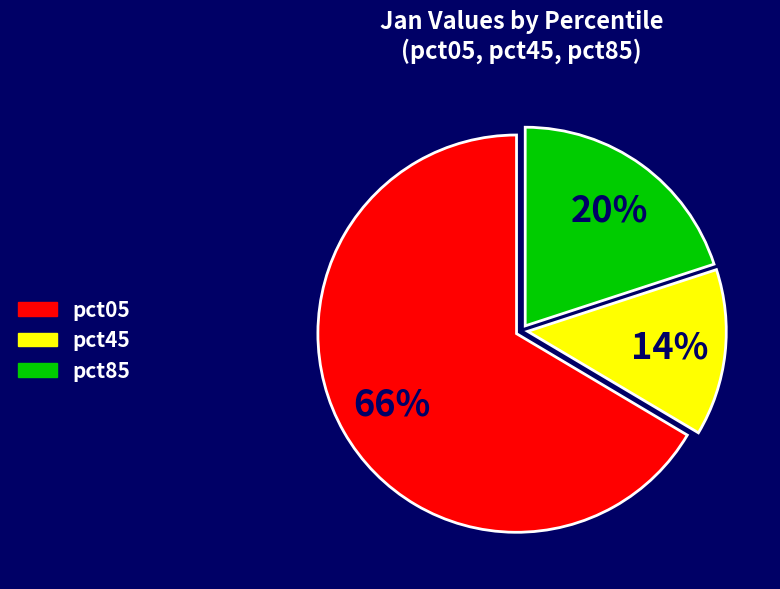

Is there a majority slice in this chart?

Yes